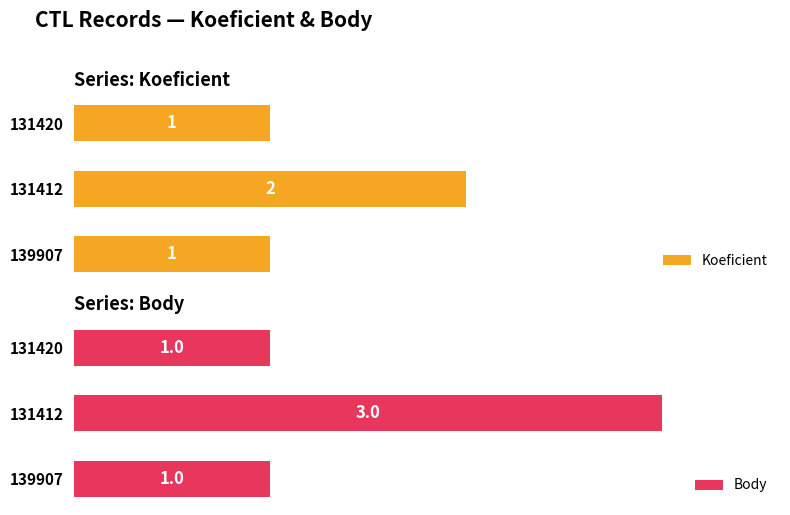

What is the smallest value displayed?

1